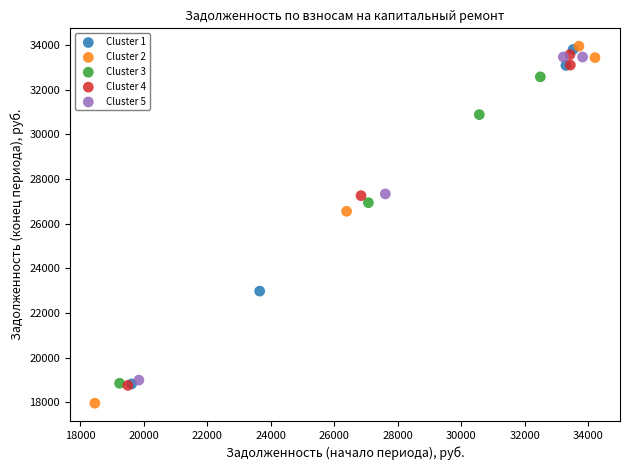

What are all the series names shown in the legend?

Cluster 1, Cluster 2, Cluster 3, Cluster 4, Cluster 5